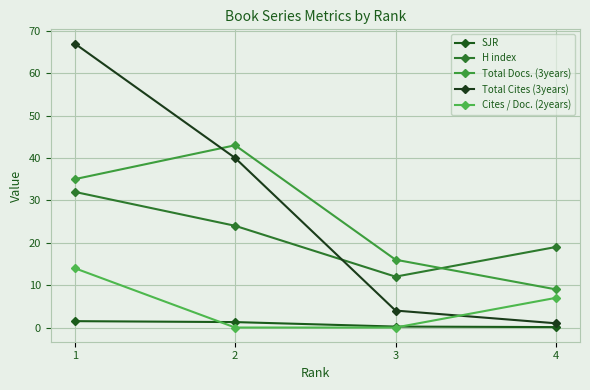

At which category is the sum across all series the highest?

1